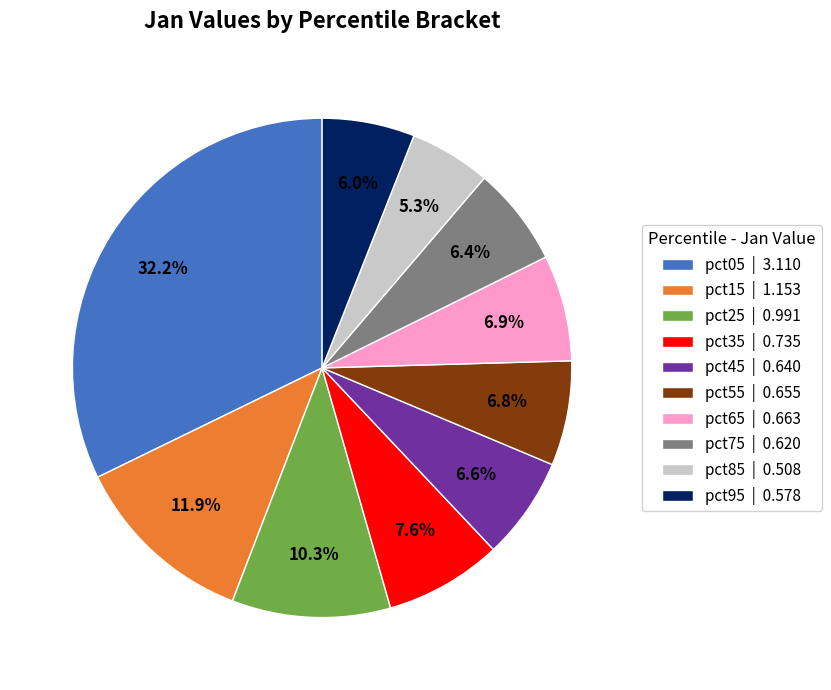

Is there a majority slice in this chart?

No